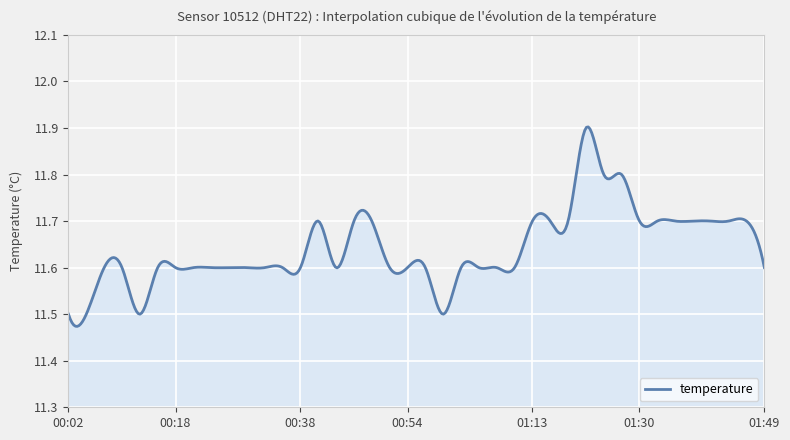

What is the difference between the maximum and minimum values?

0.4